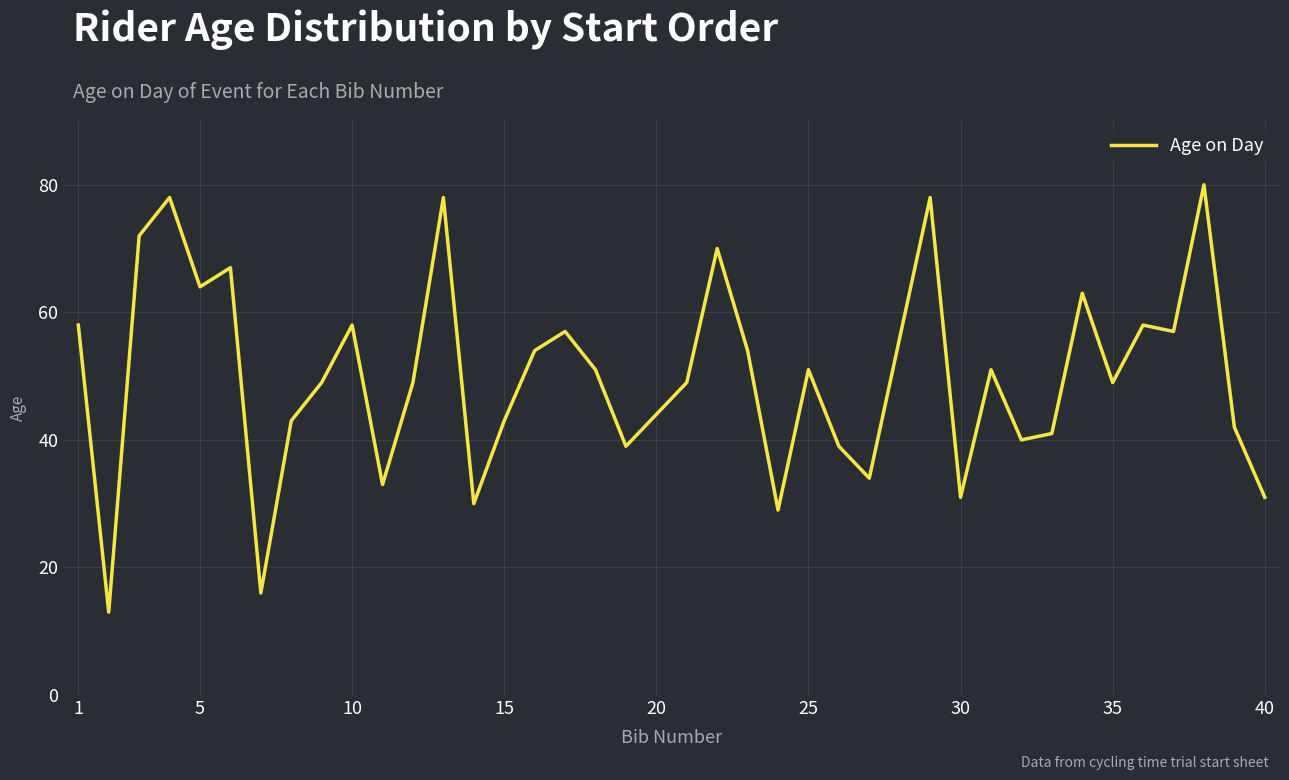

What is the smallest value displayed?

13